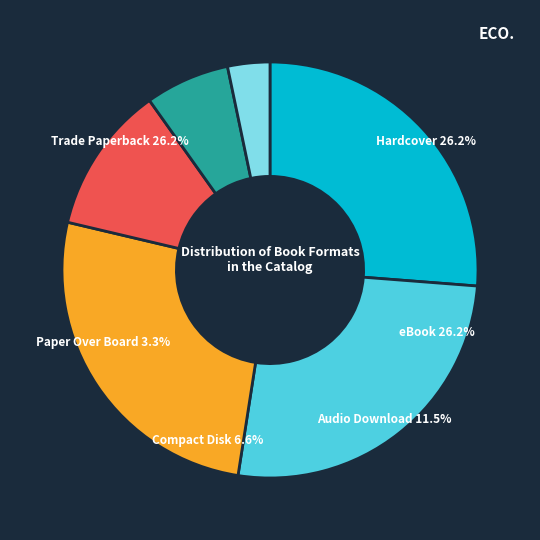

Is the sum of Audio Download and Compact Disk greater than half?

No